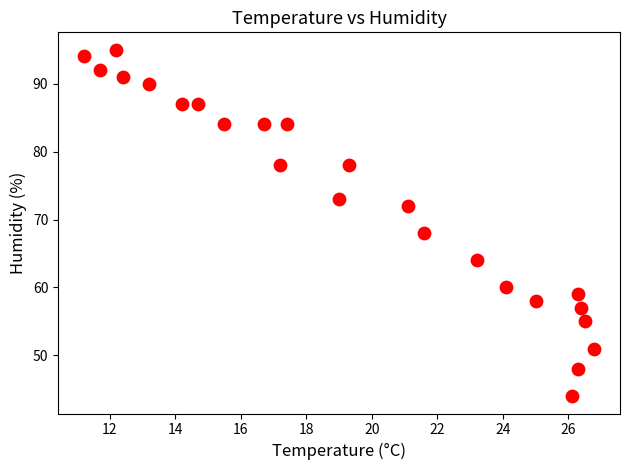

What Y value in the scatter plot is closest to 69?

68